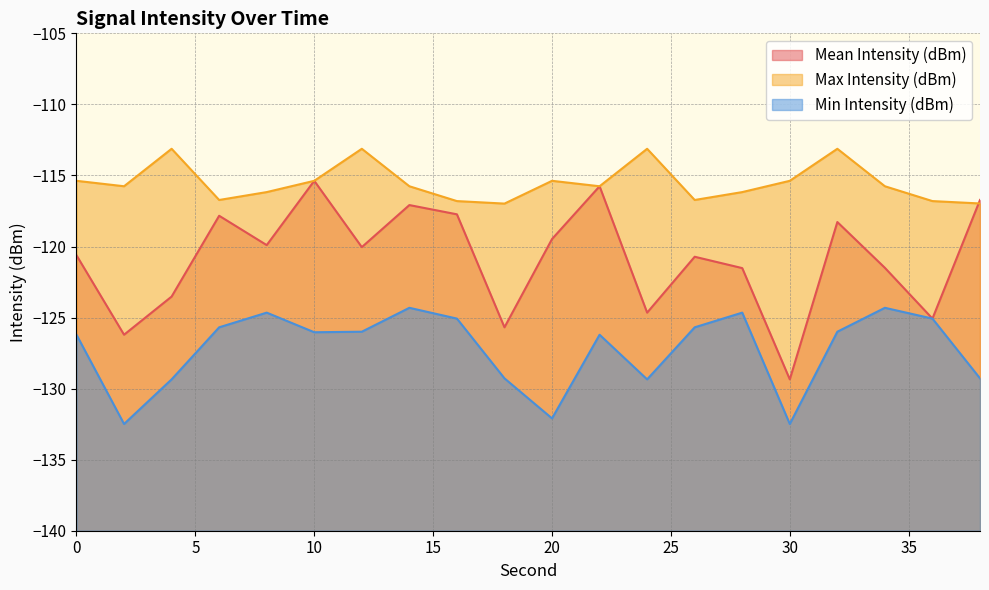

What are all the series names shown in the legend?

Mean Intensity (dBm), Max Intensity (dBm), Min Intensity (dBm)